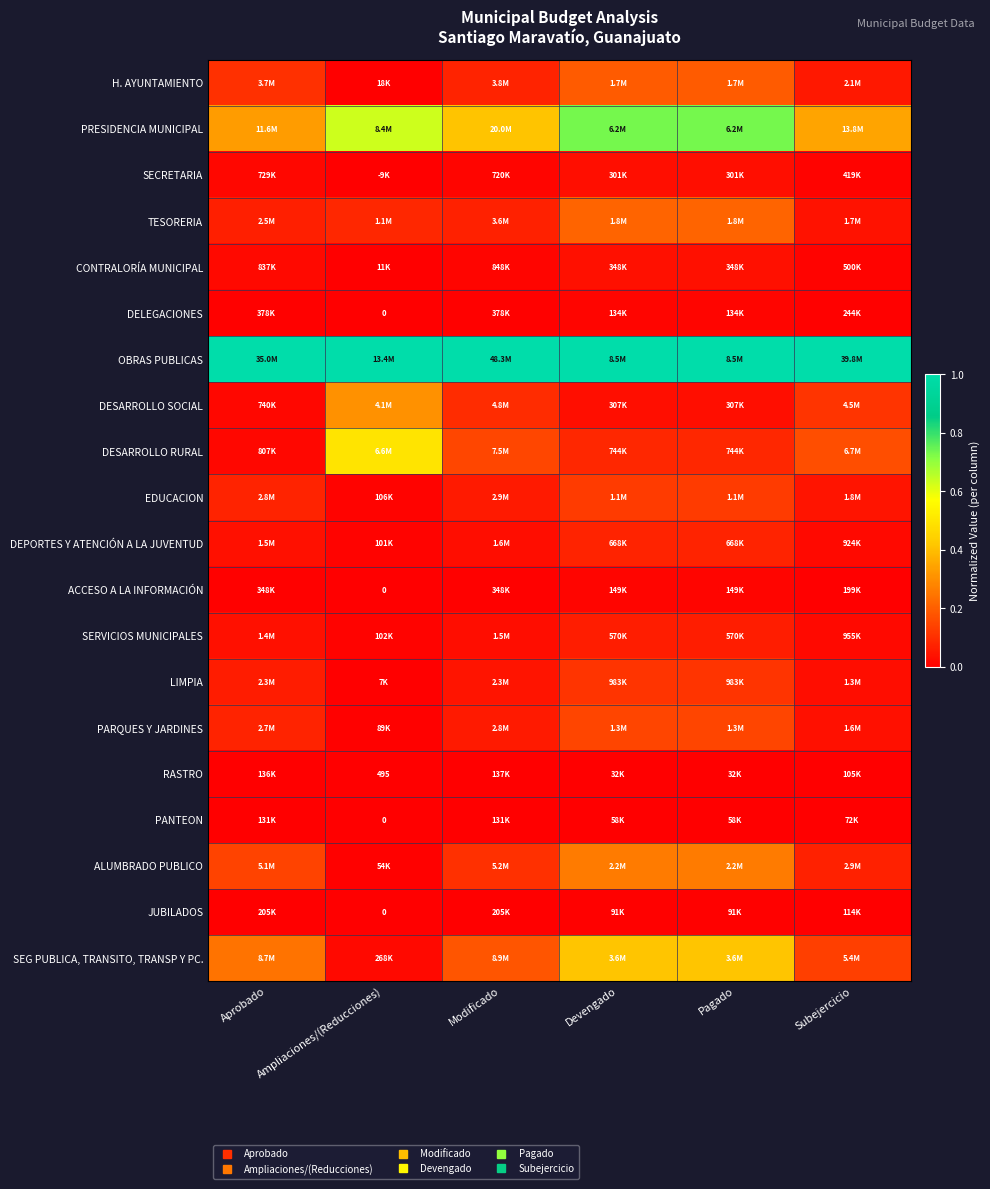

Is it true that EDUCACION equals 0.0 at Modificado?

False